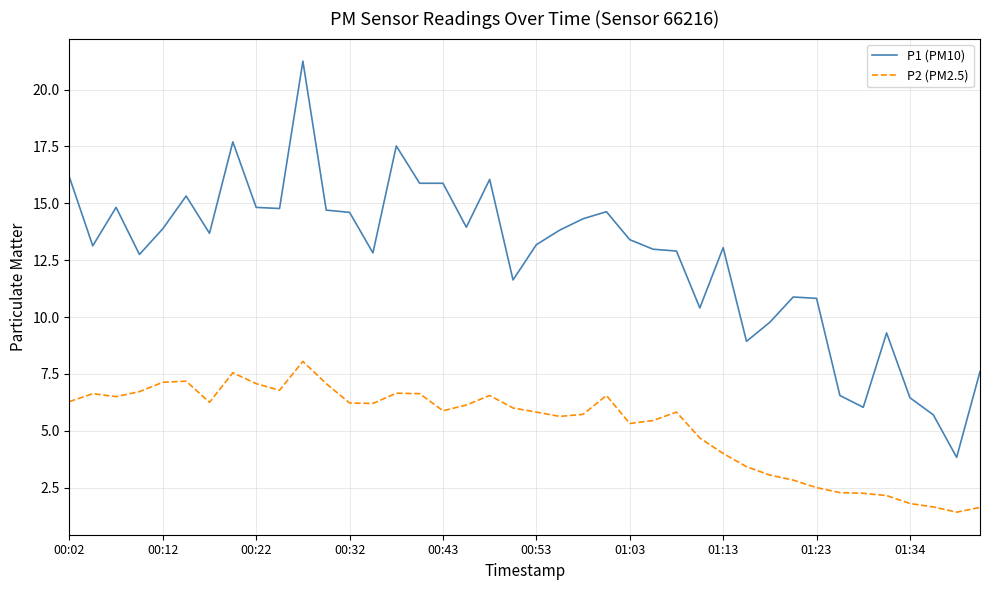

List the series in order of their overall mean, lowest first.

P2 (PM2.5), P1 (PM10)